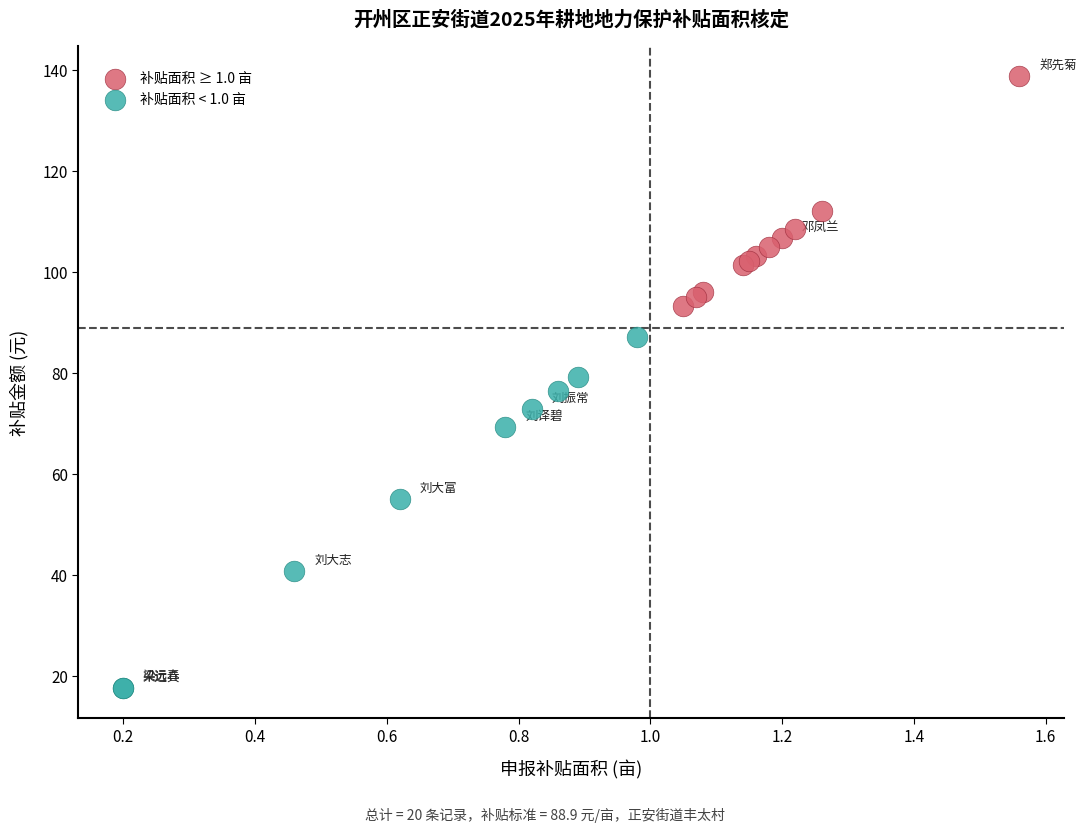

Which series has the widest spread of Y values?

补贴面积 < 1.0 亩